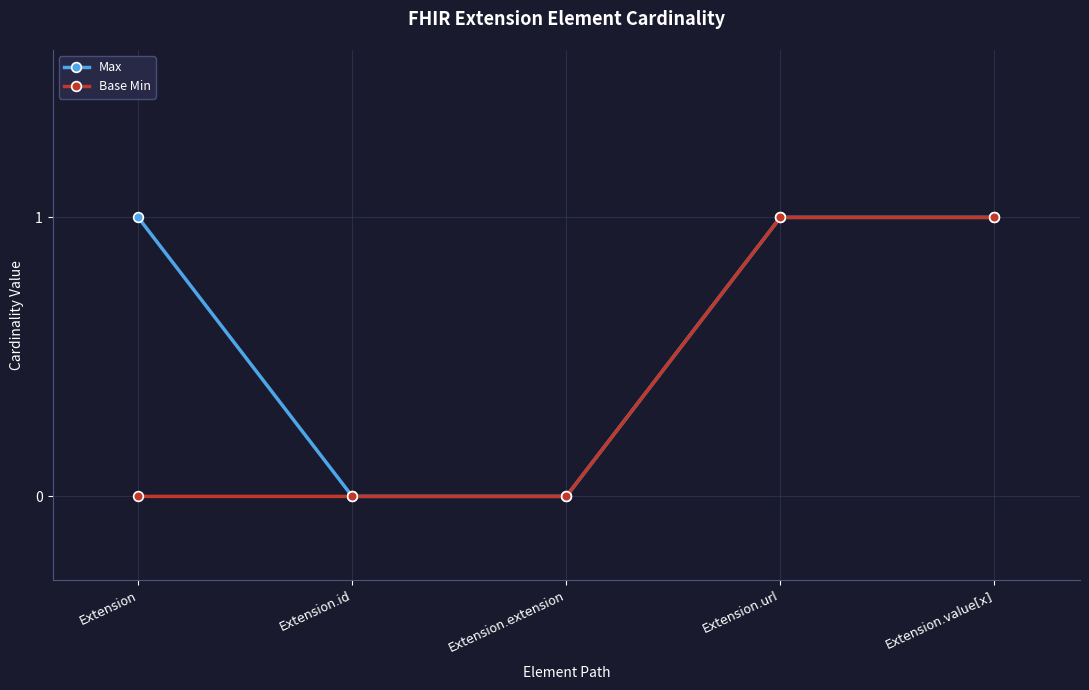

Reading right to left, what are all the values shown in this chart?

Max: 1	1	0	0	1
Base Min: 1	1	0	0	0